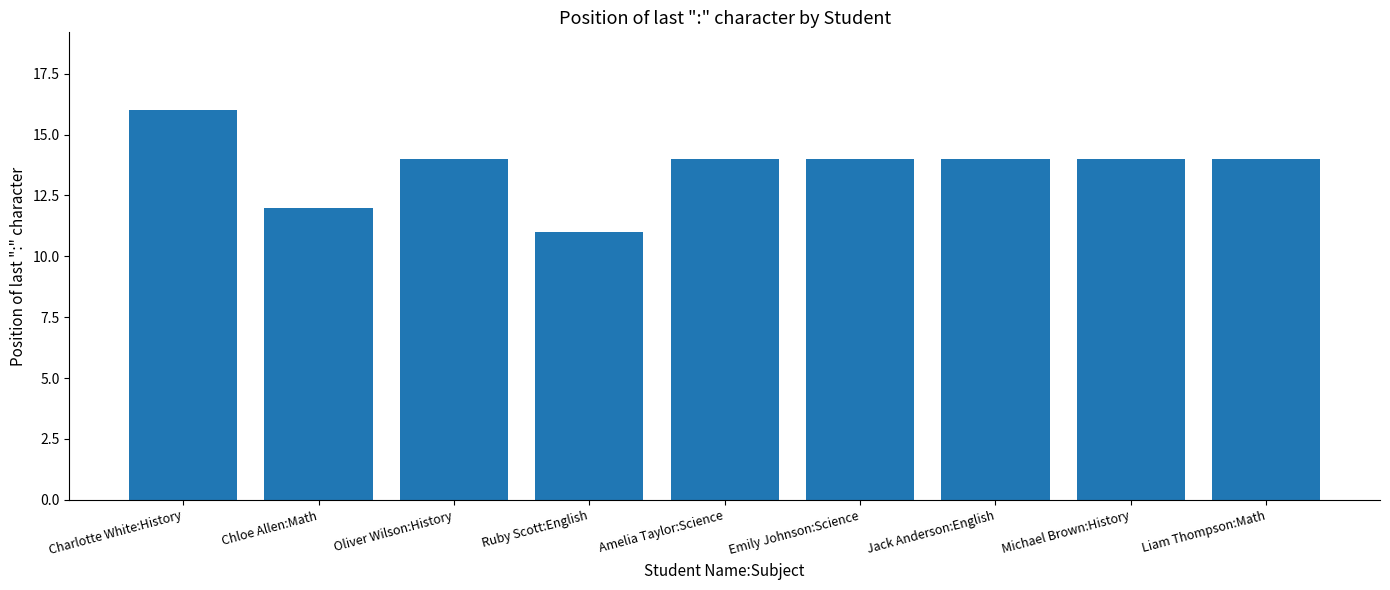

How many bars are there in total?

9